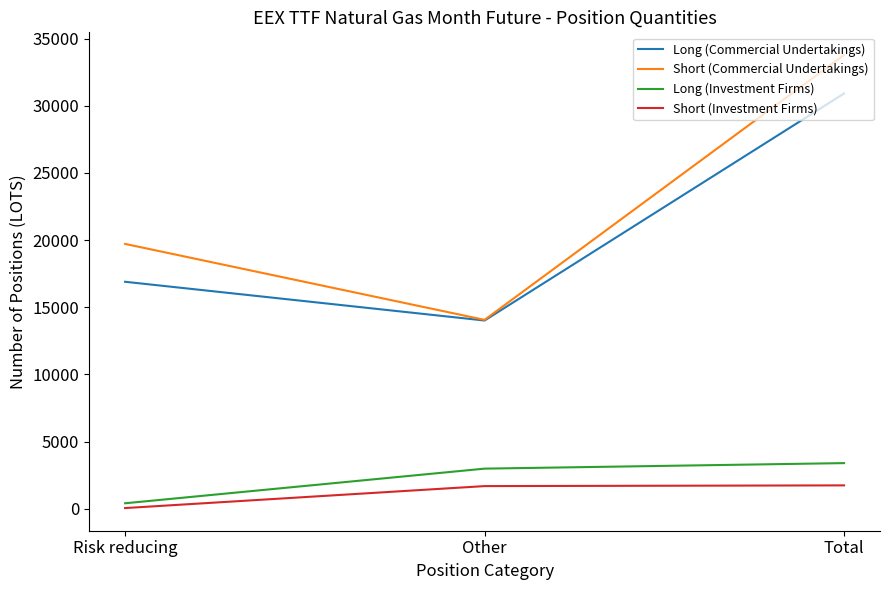

What is the average value of the Long (Commercial Undertakings) series?

20606.1